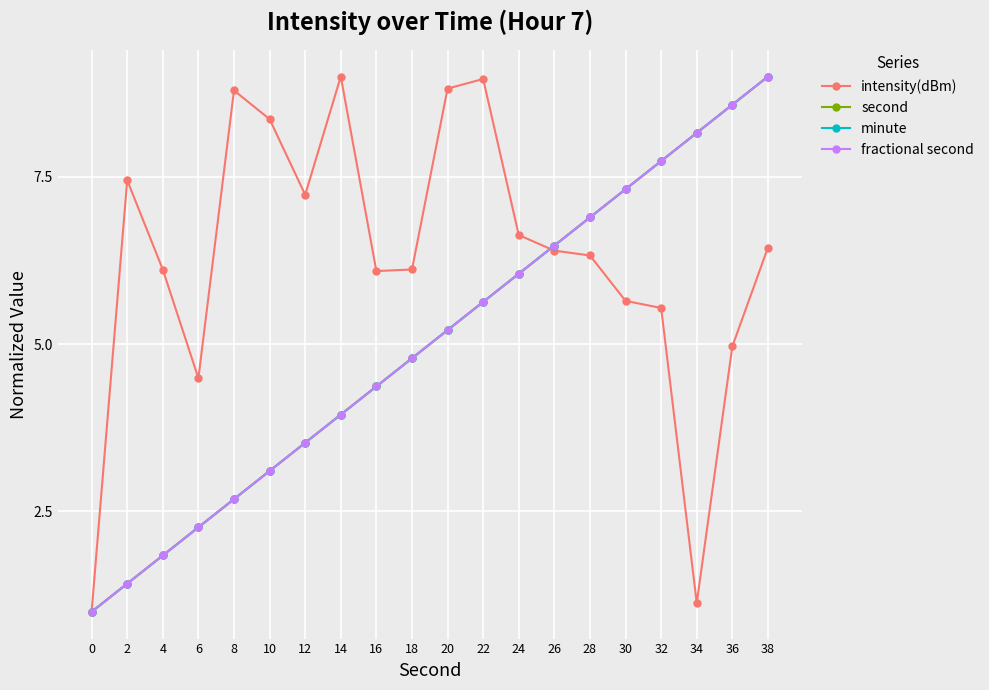

True or false: second and fractional second cross at least once.

False